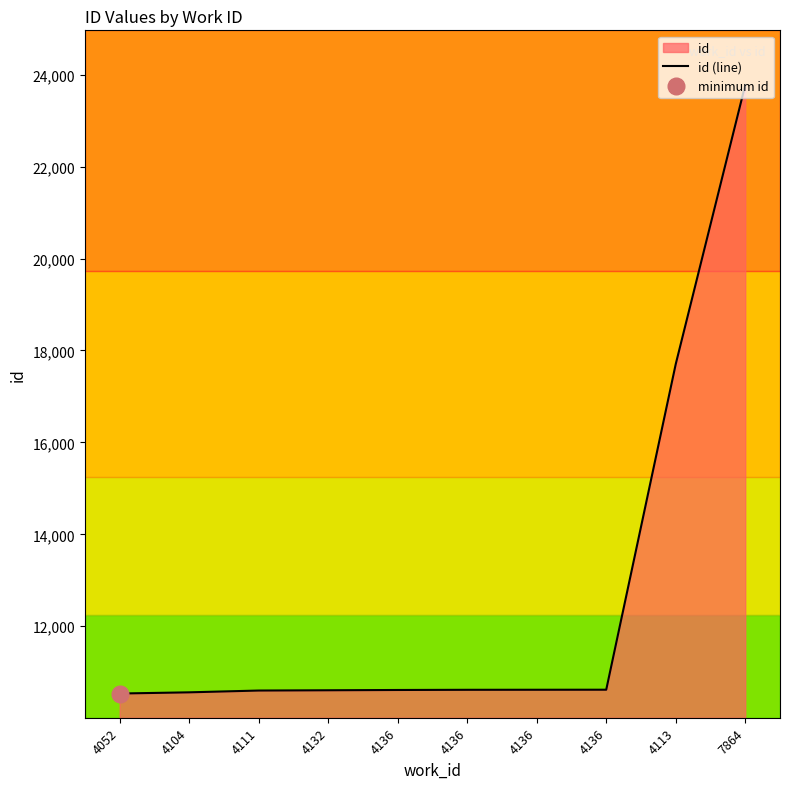

The chart shows a value of 6307 at 4052. True or false?

False